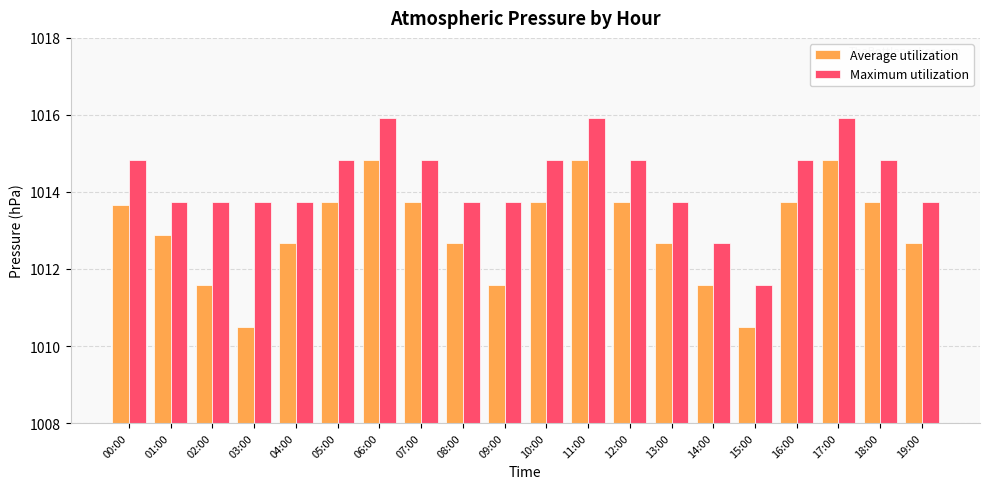

Reading left to right, transcribe all the data shown in this chart.

Average utilization: 1013.7	1012.9	1011.6	1010.5	1012.7	1013.8	1014.8	1013.8	1012.7	1011.6	1013.8	1014.8	1013.8	1012.7	1011.6	1010.5	1013.8	1014.8	1013.8	1012.7
Maximum utilization: 1014.8	1013.8	1013.8	1013.8	1013.8	1014.8	1015.9	1014.8	1013.8	1013.8	1014.8	1015.9	1014.8	1013.8	1012.7	1011.6	1014.8	1015.9	1014.8	1013.8